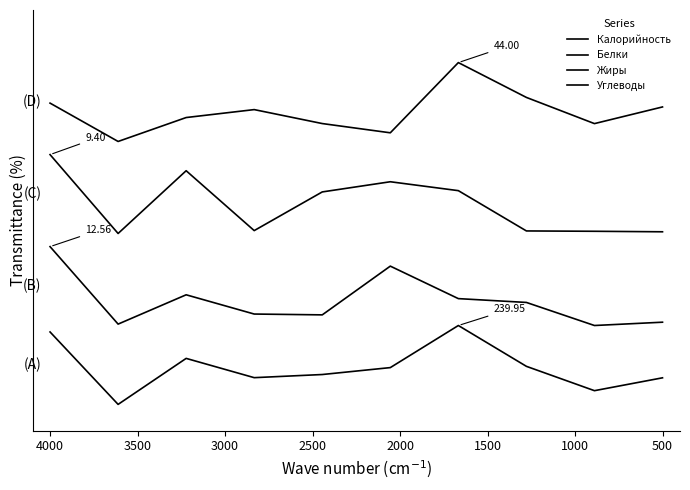

Reading left to right, transcribe all the data shown in this chart.

Калорийность: 55.1	0.0	35.0	20.3	22.7	28.0	60.0	28.9	10.4	20.2
Белки: 120.0	61.1	83.4	68.7	68.1	105.2	80.5	77.5	60.0	62.5
Жиры: 190.0	130.0	177.7	132.2	161.6	169.4	162.6	131.9	131.7	131.3
Углеводы: 229.2	200.0	218.2	224.2	213.6	206.6	260.0	233.5	213.6	226.3